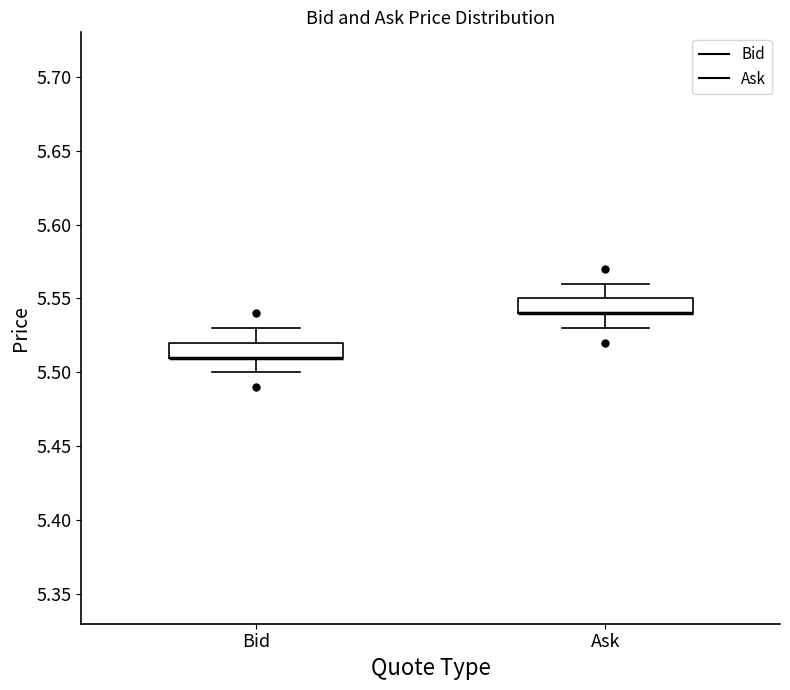

Reading left to right, read every box against the y-axis: the position of its median line, the range the box covers, and the ends of its whiskers. The values are not printed on the chart, so give them approximately, as read against the axis.

Bid: median 5.51 (drawn on the box's lower edge), box 5.51 to 5.52, whiskers 5.50 to 5.53
Ask: median 5.54 (drawn on the box's lower edge), box 5.54 to 5.55, whiskers 5.53 to 5.56